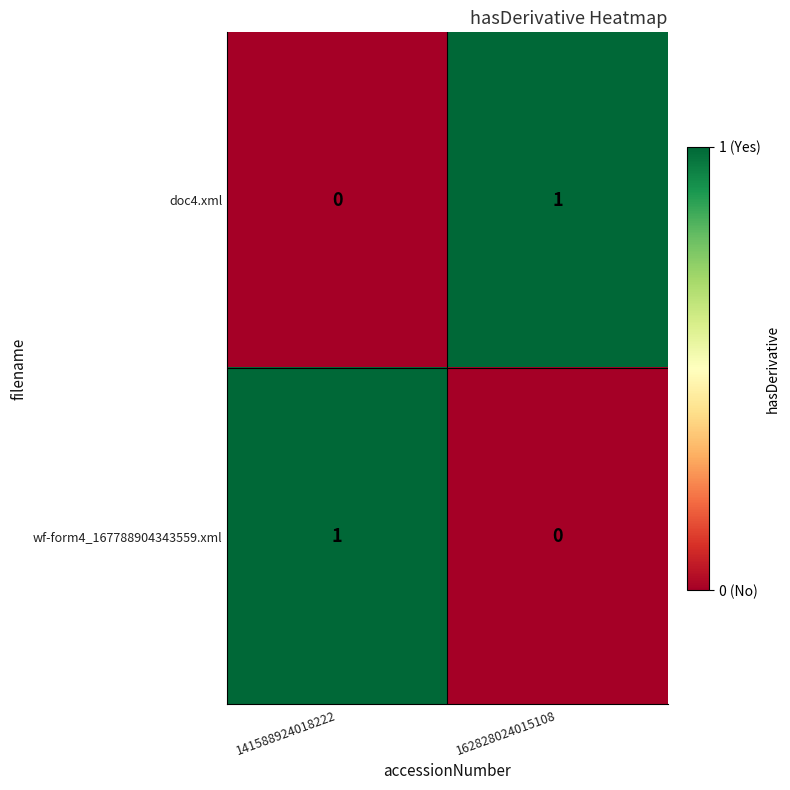

What is the total value across all series at 162828024015108?

1